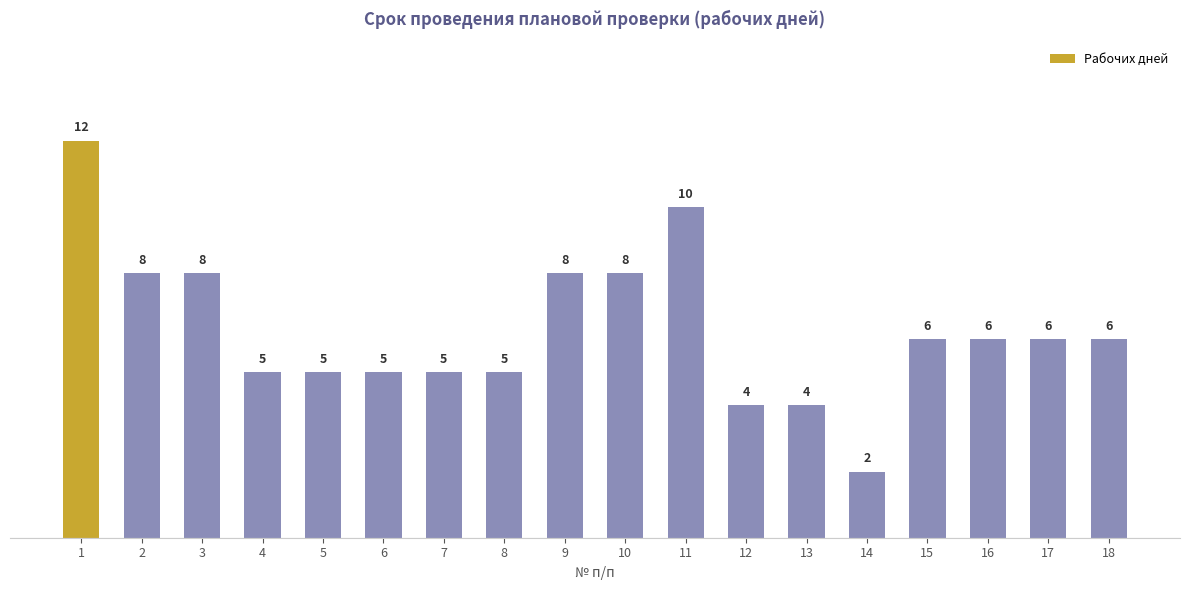

At which label does the data first exceed 6?

1